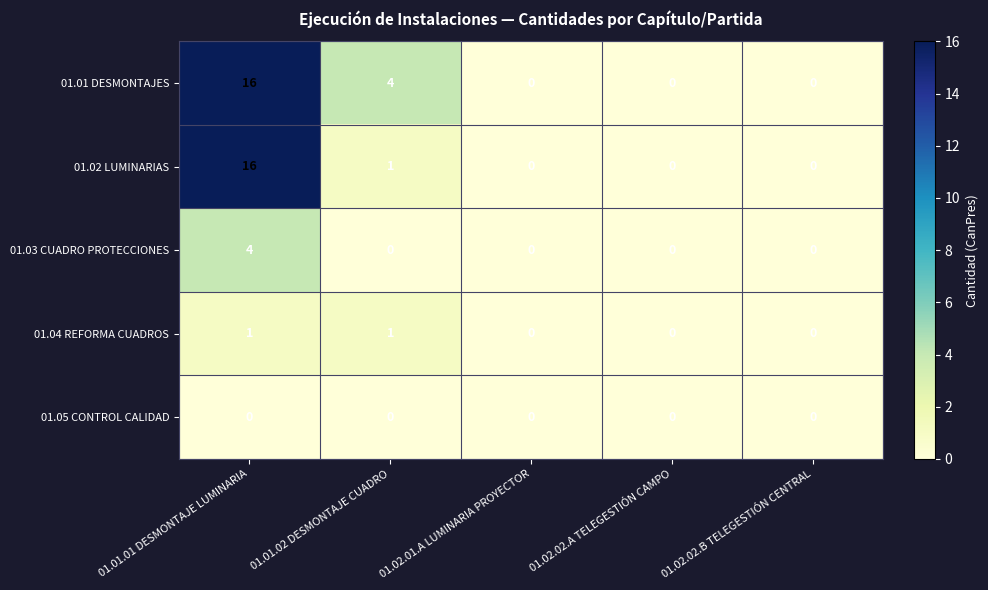

True or false: 01.01 DESMONTAJES has a value of -9 at 01.02.01.A LUMINARIA PROYECTOR.

False